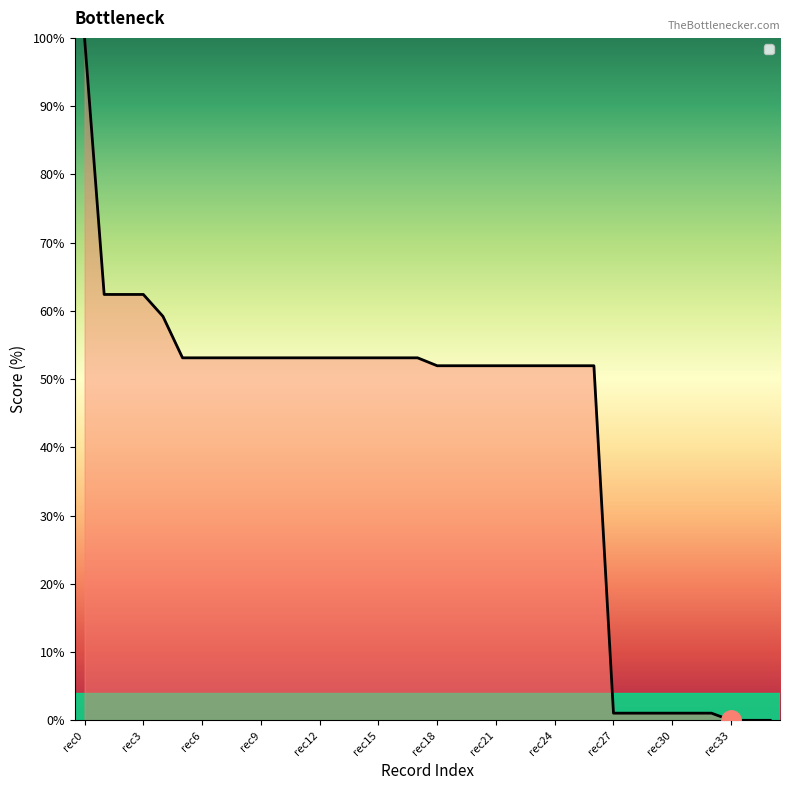

What is the greatest value displayed?

100.0